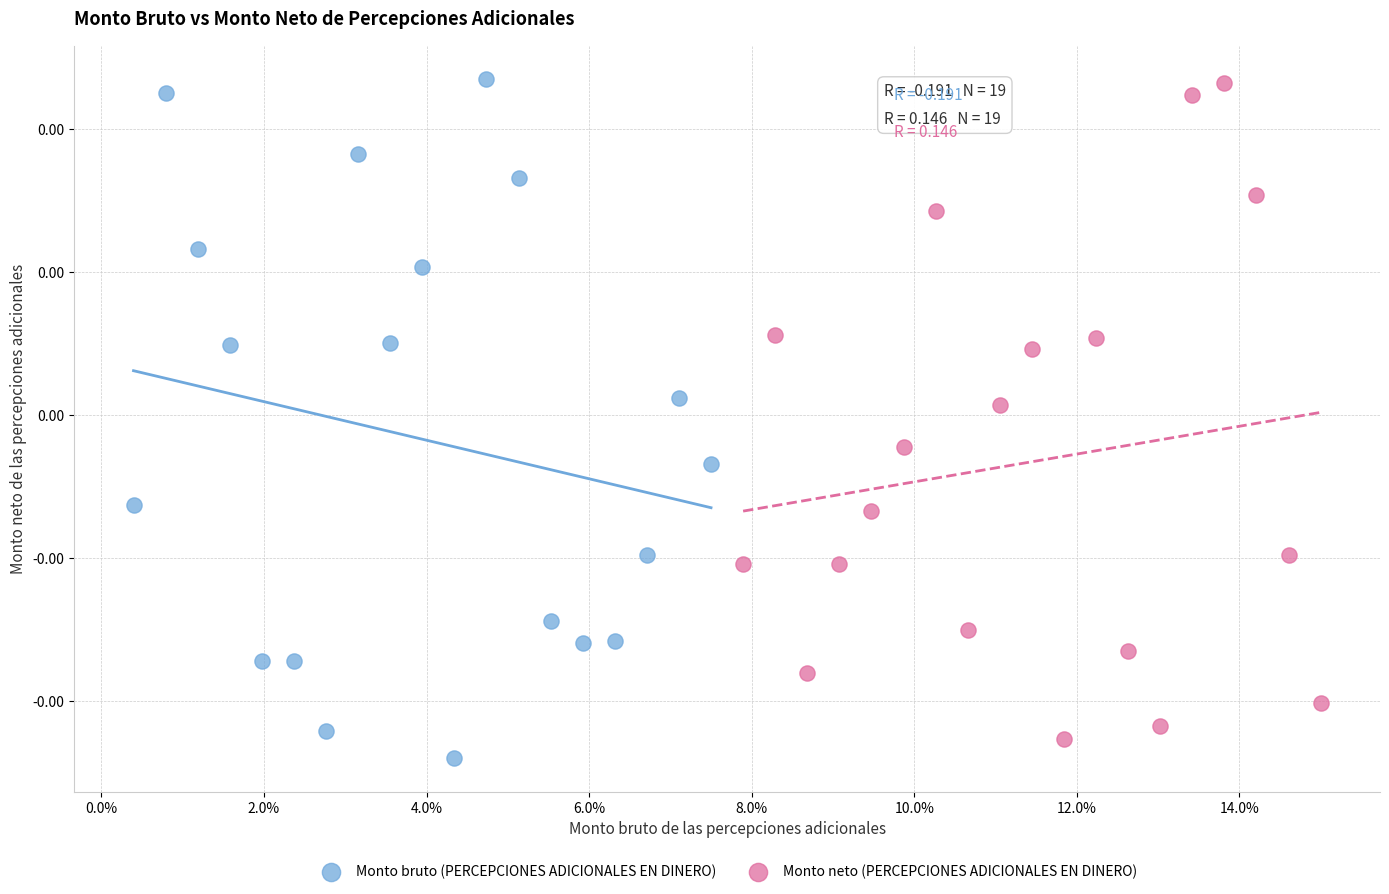

What are all the series names shown in the legend?

Monto bruto (PERCEPCIONES ADICIONALES EN DINERO), Monto neto (PERCEPCIONES ADICIONALES EN DINERO)